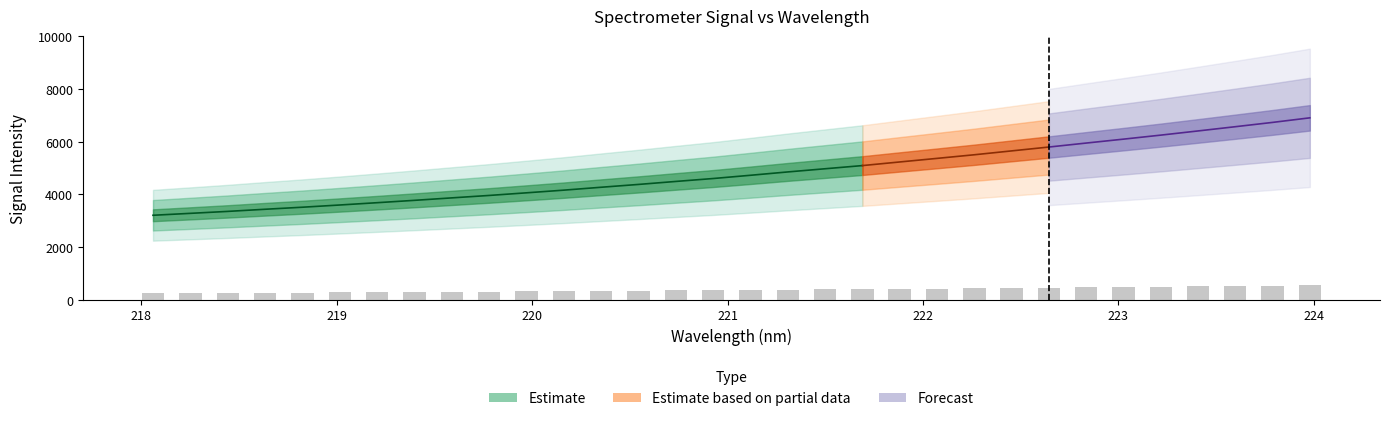

What is the approximate value at 220.3533?

342.0